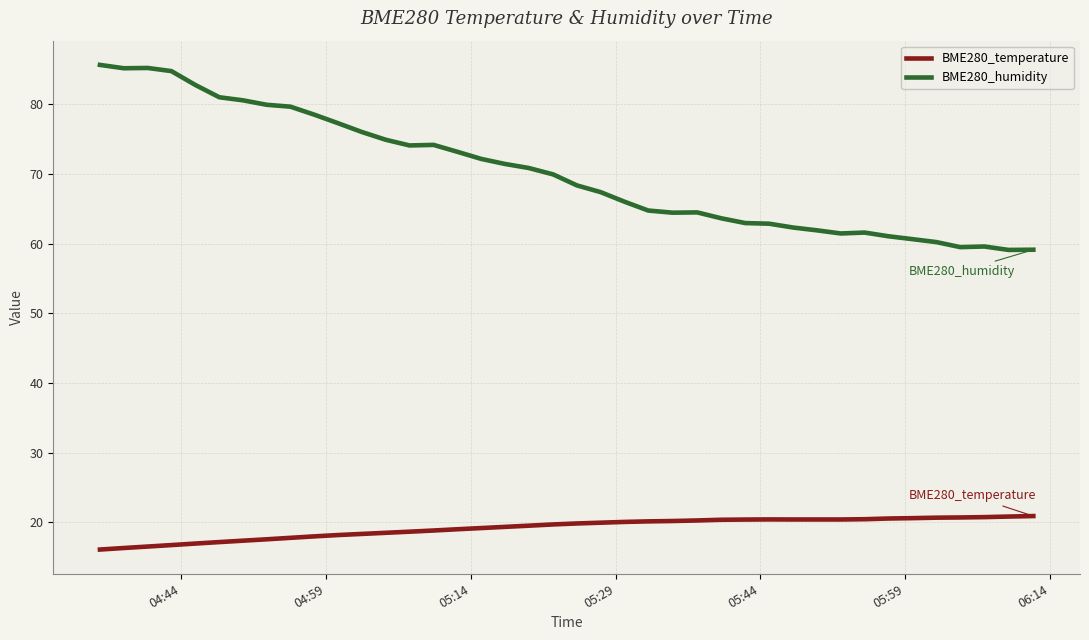

True or false: BME280_humidity and BME280_temperature intersect in this chart.

False